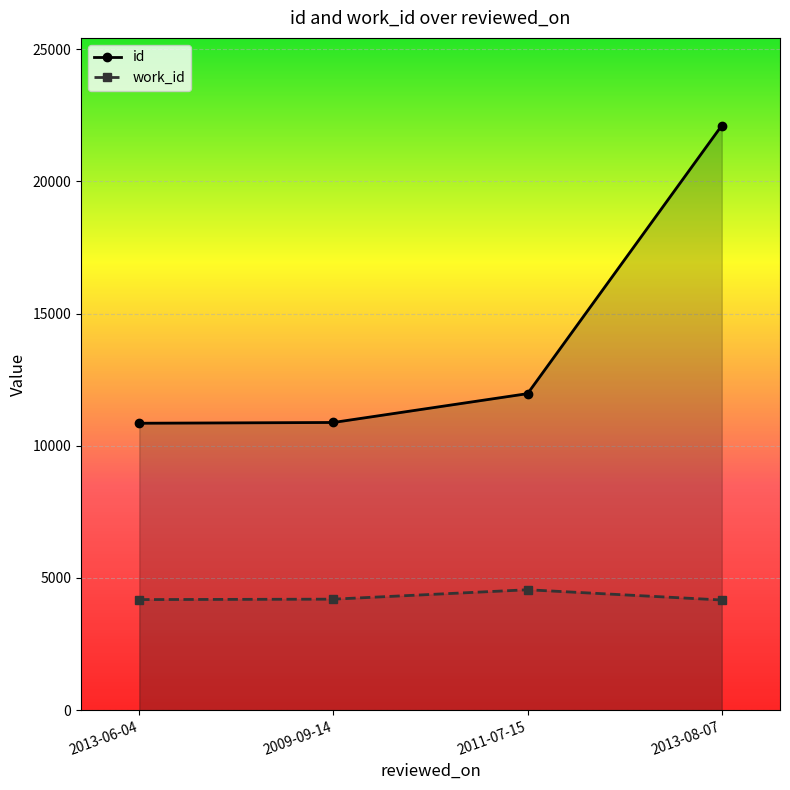

Which series has the widest spread of values?

id